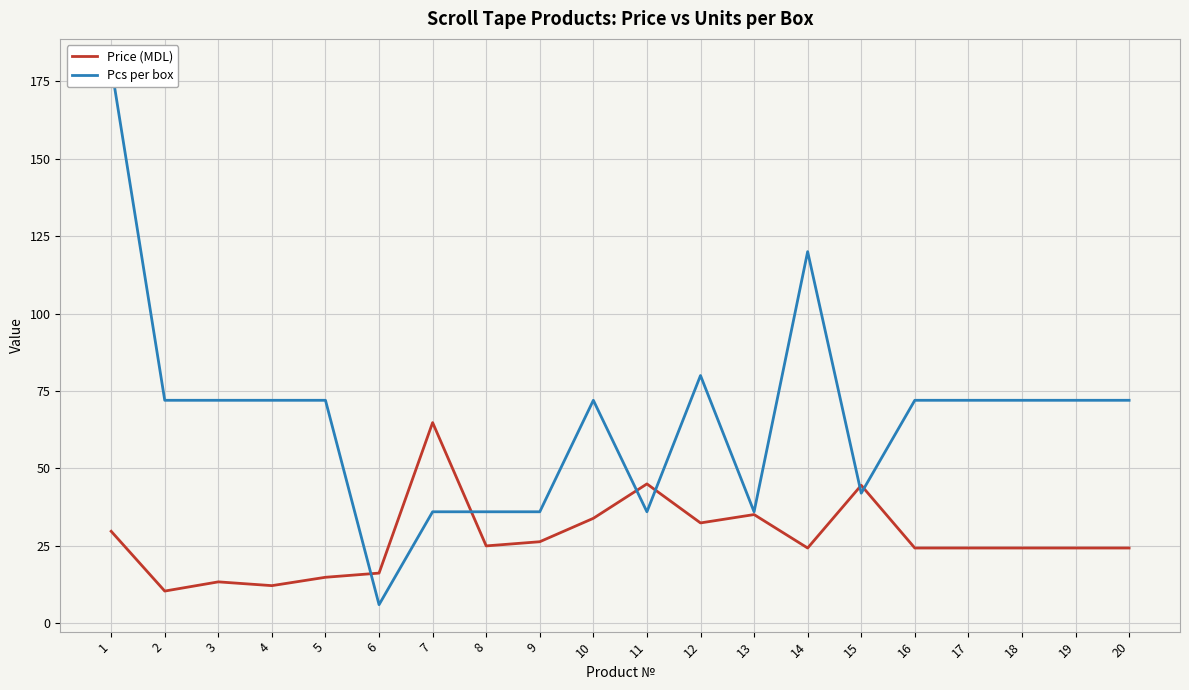

At 4, list the series in order from smallest to largest.

Price (MDL), Pcs per box